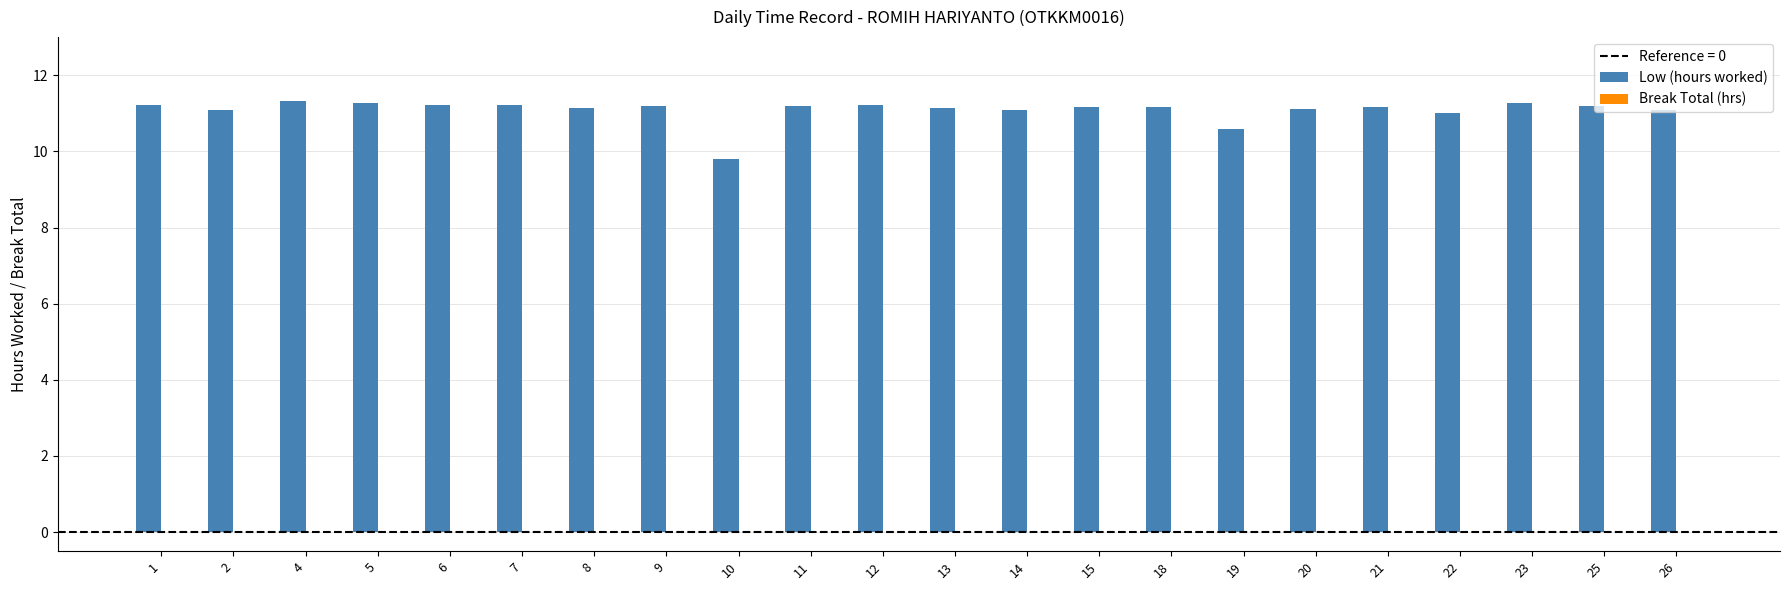

What is the sum of all values?

243.9